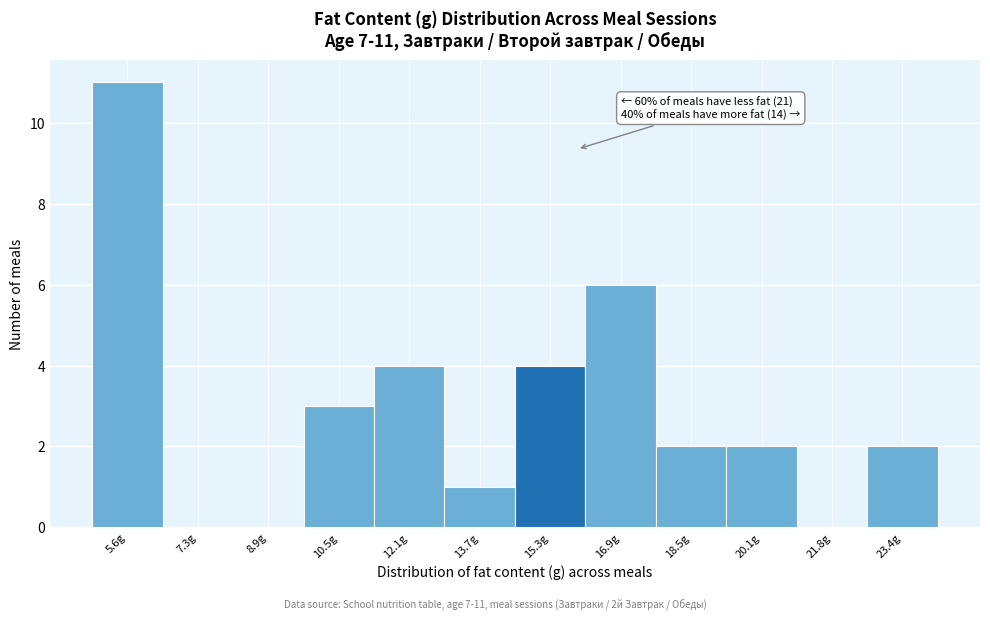

Reading left to right, extract all data points from this chart.

5.6g=11	7.3g=0	8.9g=0	10.5g=3	12.1g=4	13.7g=1	15.3g=4	16.9g=6	18.5g=2	20.1g=2	21.8g=0	23.4g=2